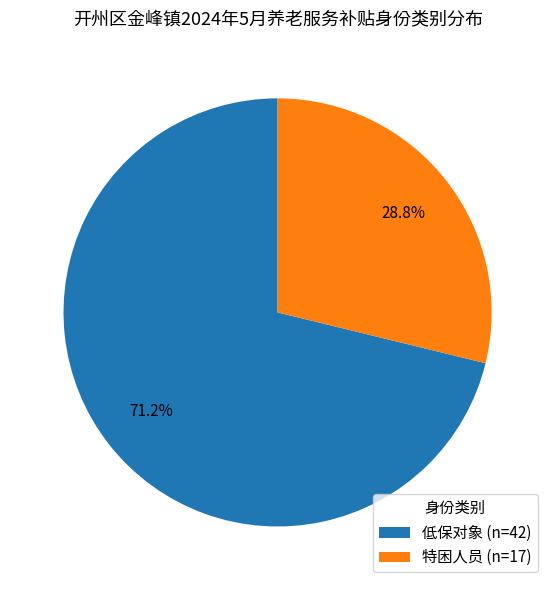

To the nearest percent, what portion does 低保对象 represent?

71%